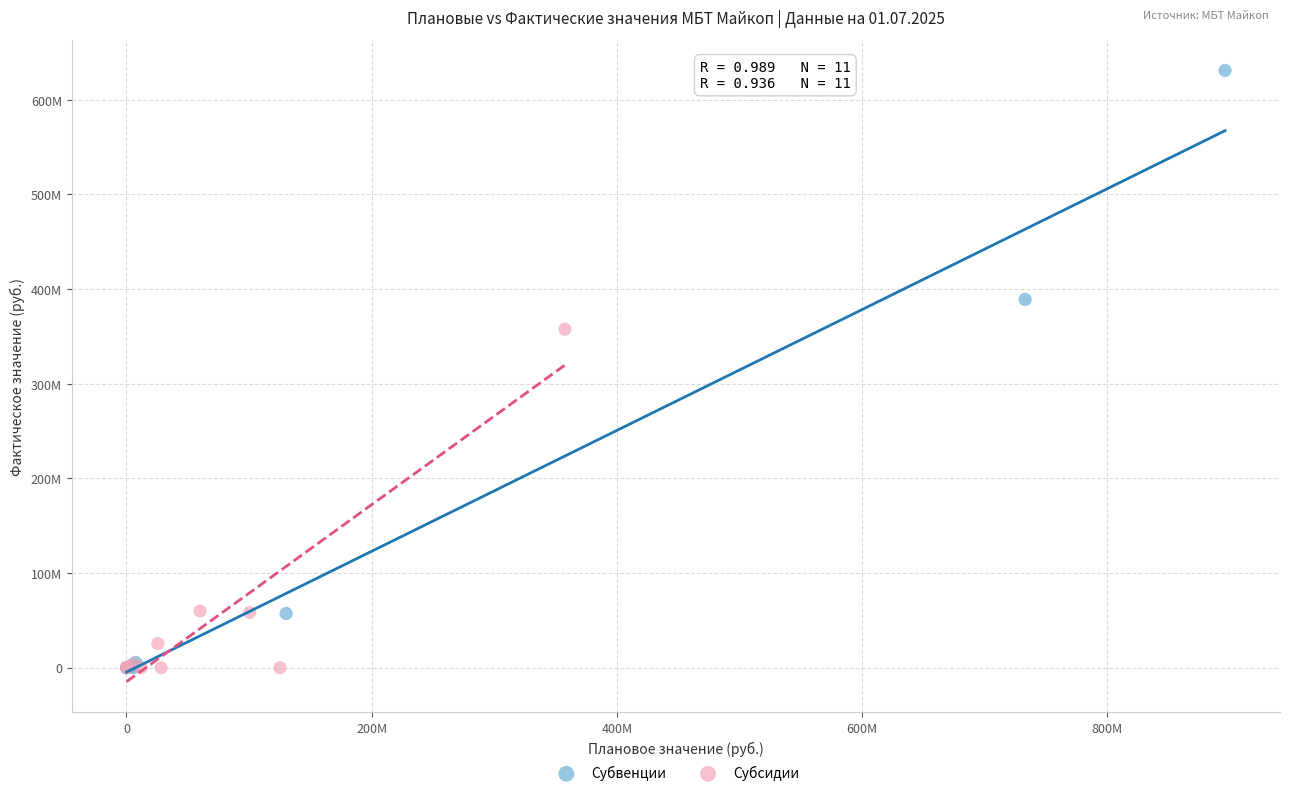

What are all the series names shown in the legend?

Субвенции, Субсидии